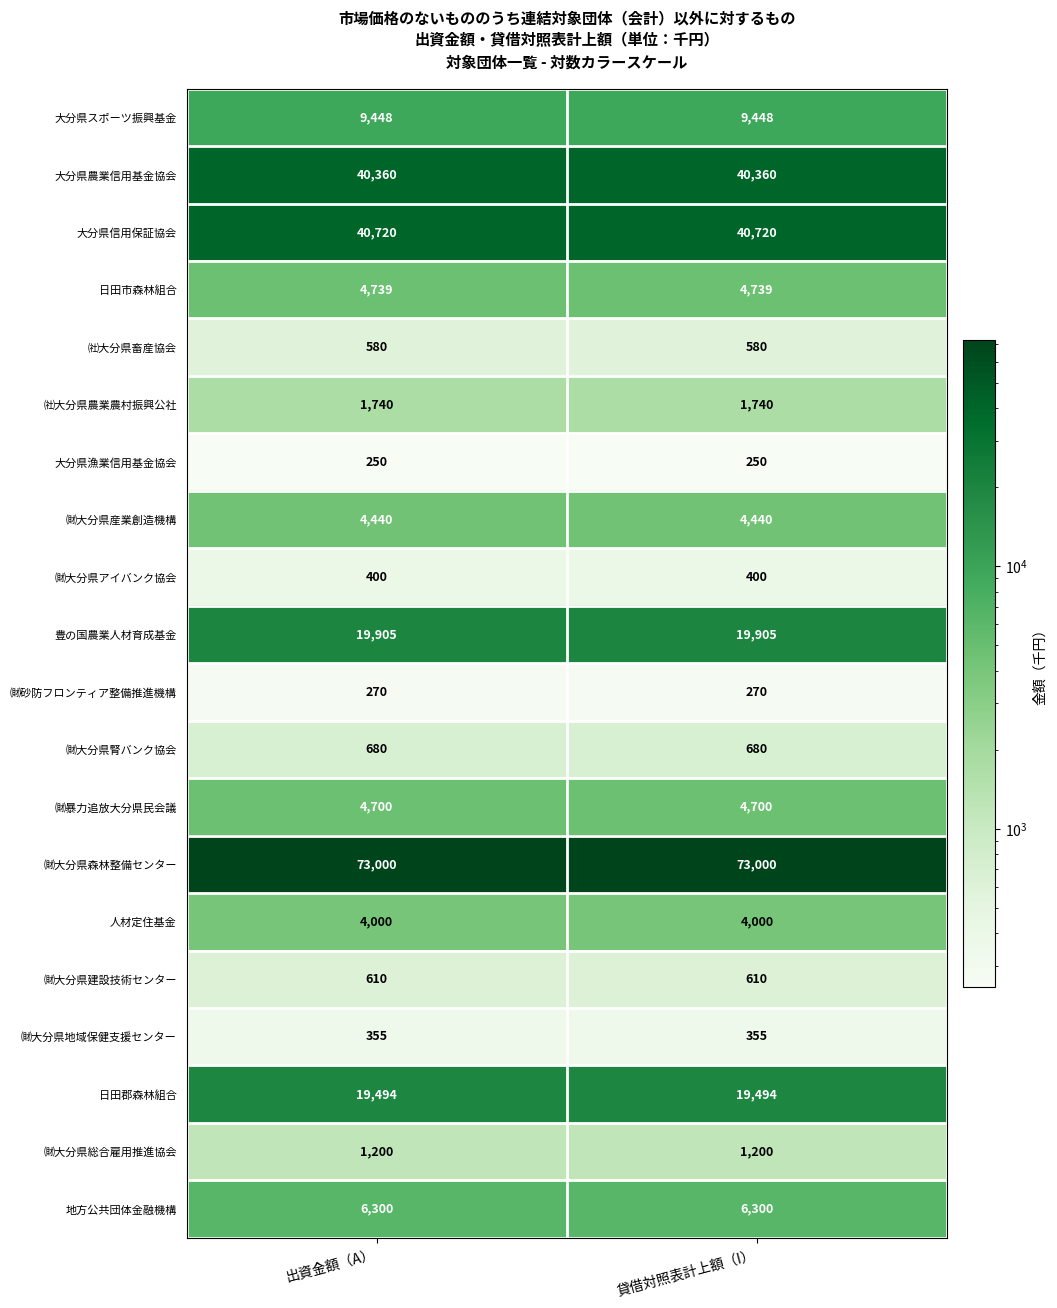

Which series has the largest total across all categories?

㈶大分県森林整備センター